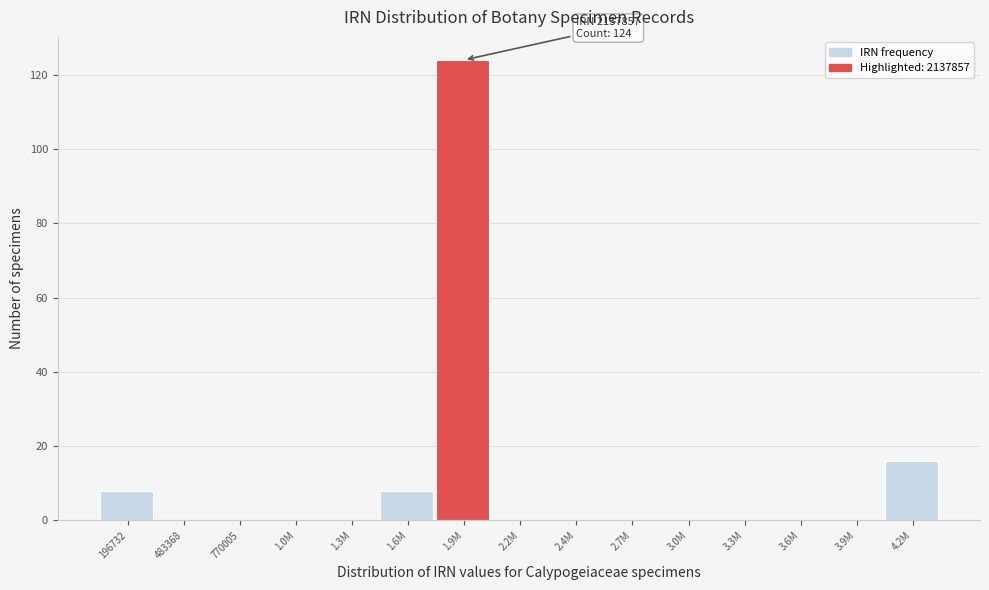

Reading left to right, what are all the values shown in this chart?

196732=8	483368=0	770005=0	1.0M=0	1.3M=0	1.6M=8	1.9M=124	2.2M=0	2.4M=0	2.7M=0	3.0M=0	3.3M=0	3.6M=0	3.9M=0	4.2M=16